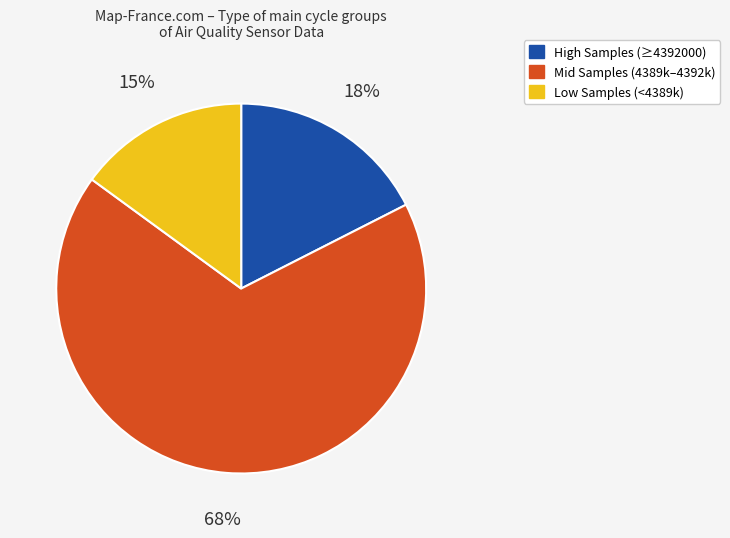

To the nearest percent, what is the average slice percentage?

33%